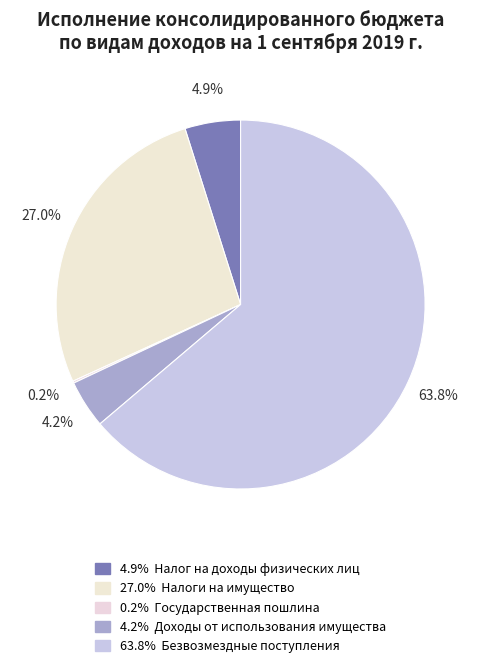

Which category has the biggest portion of the pie?

Безвозмездные поступления